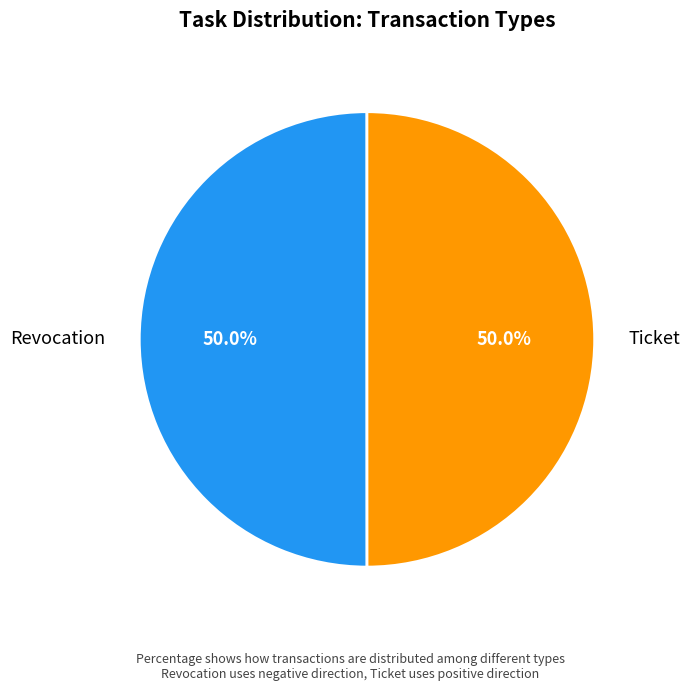

Count the number of slices in the pie.

2